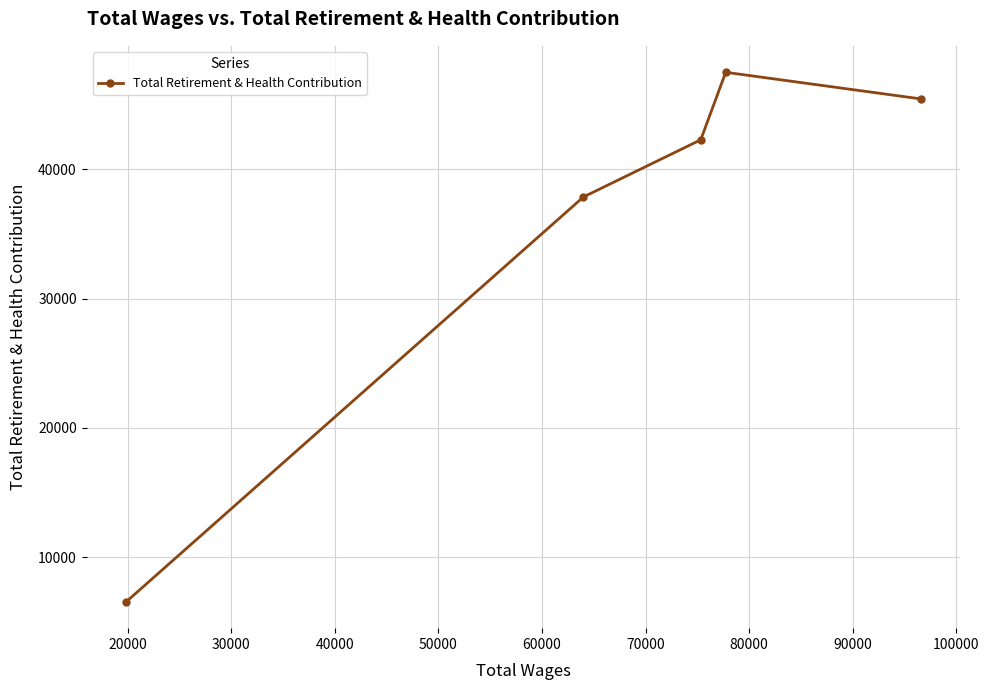

What is the value of the 3rd point from the left?

42282